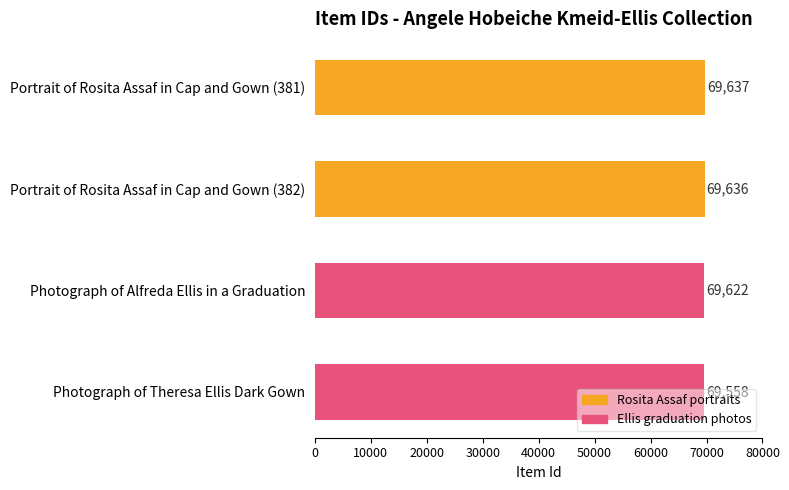

What is the sum of all values?

278453